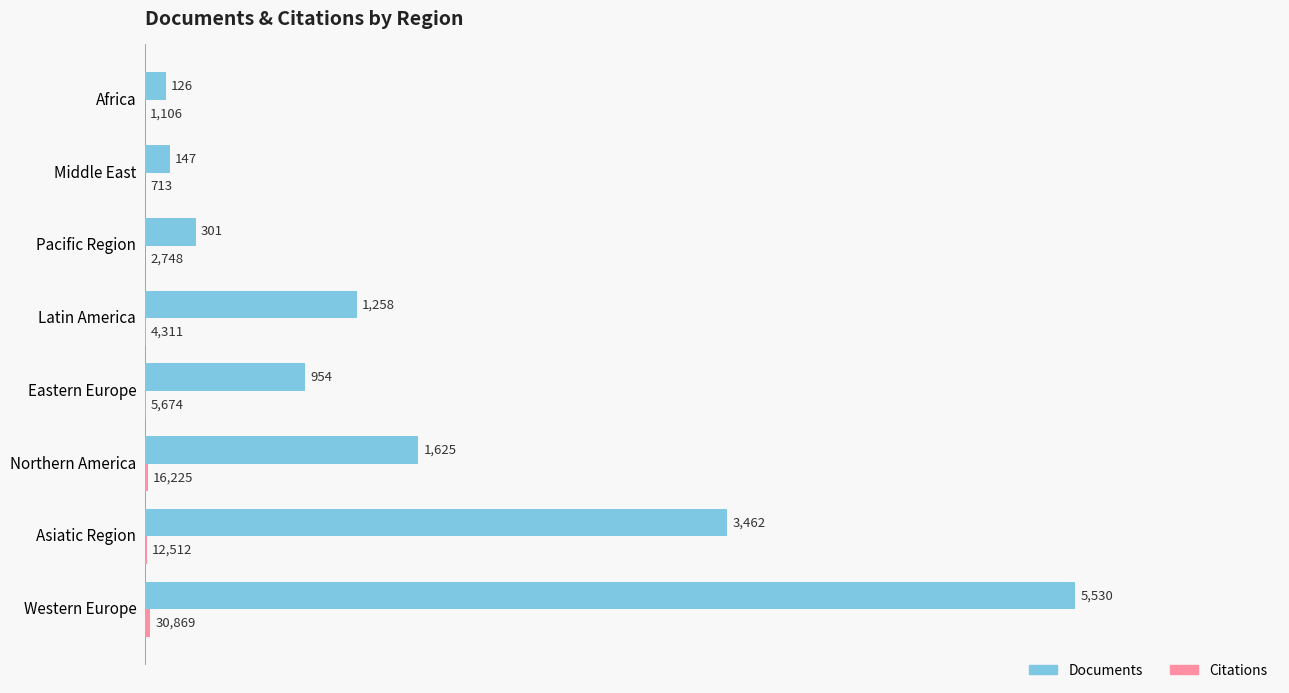

At which category is the sum across all series the highest?

Western Europe